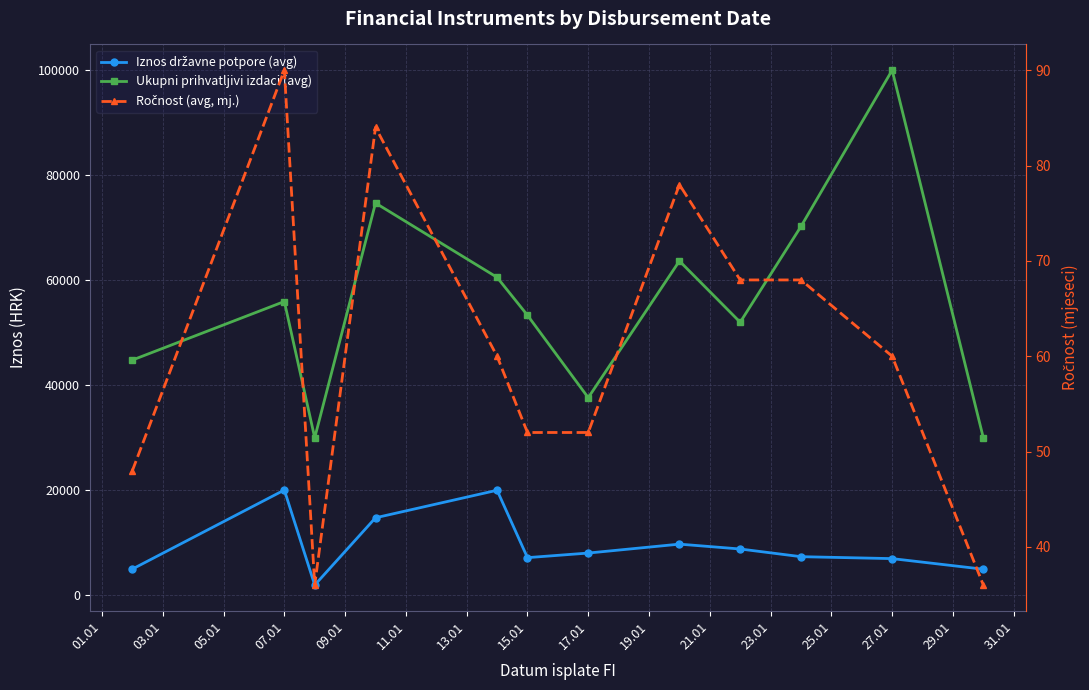

How many values in the Ukupni prihvatljivi izdaci (avg) series are below 55950?

6